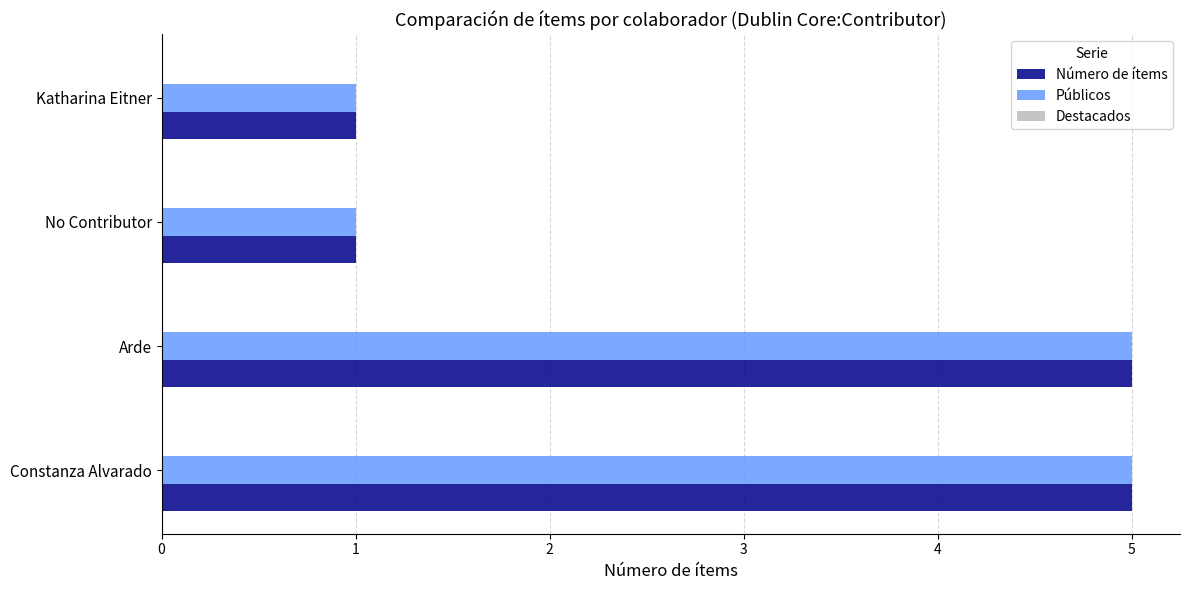

What is the difference between the maximum and minimum values in the Número de ítems series?

4